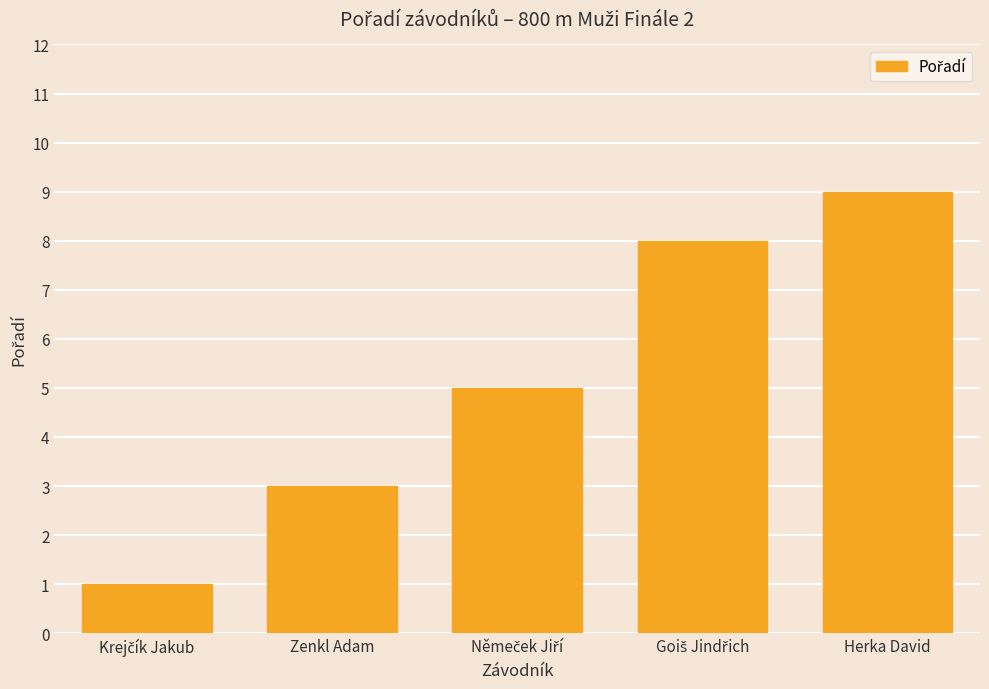

What is the difference between the maximum and minimum values?

8